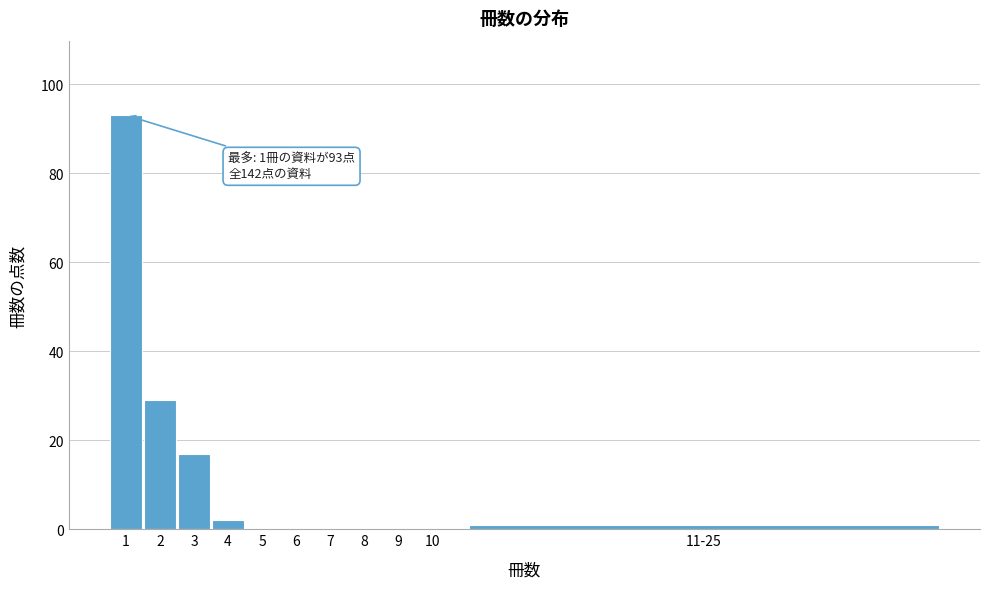

Reading left to right, transcribe all the data shown in this chart.

1=93	2=29	3=17	4=2	5=0	6=0	7=0	8=0	9=0	10=0	11-25=1